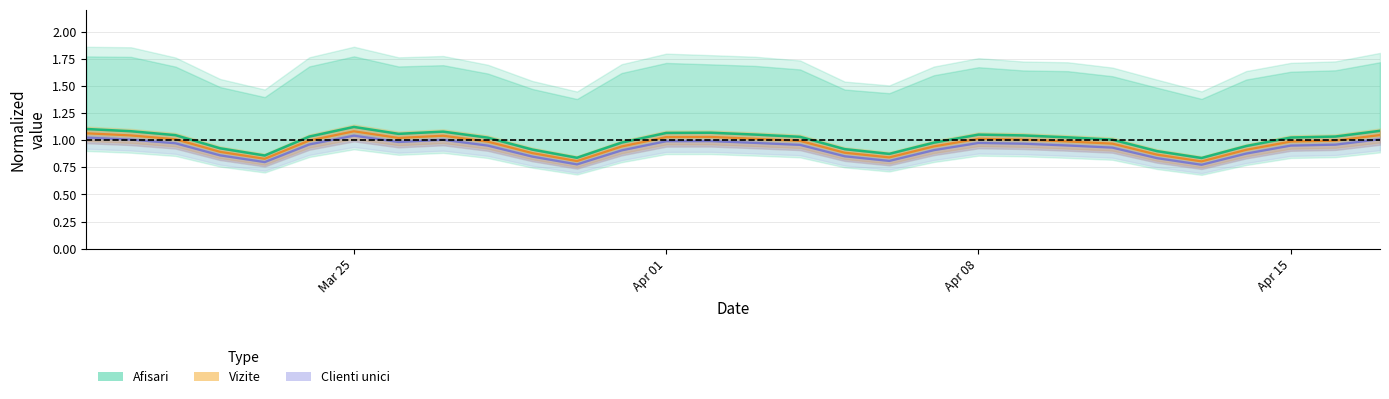

How many interior local peaks does the Vizite series have?

4